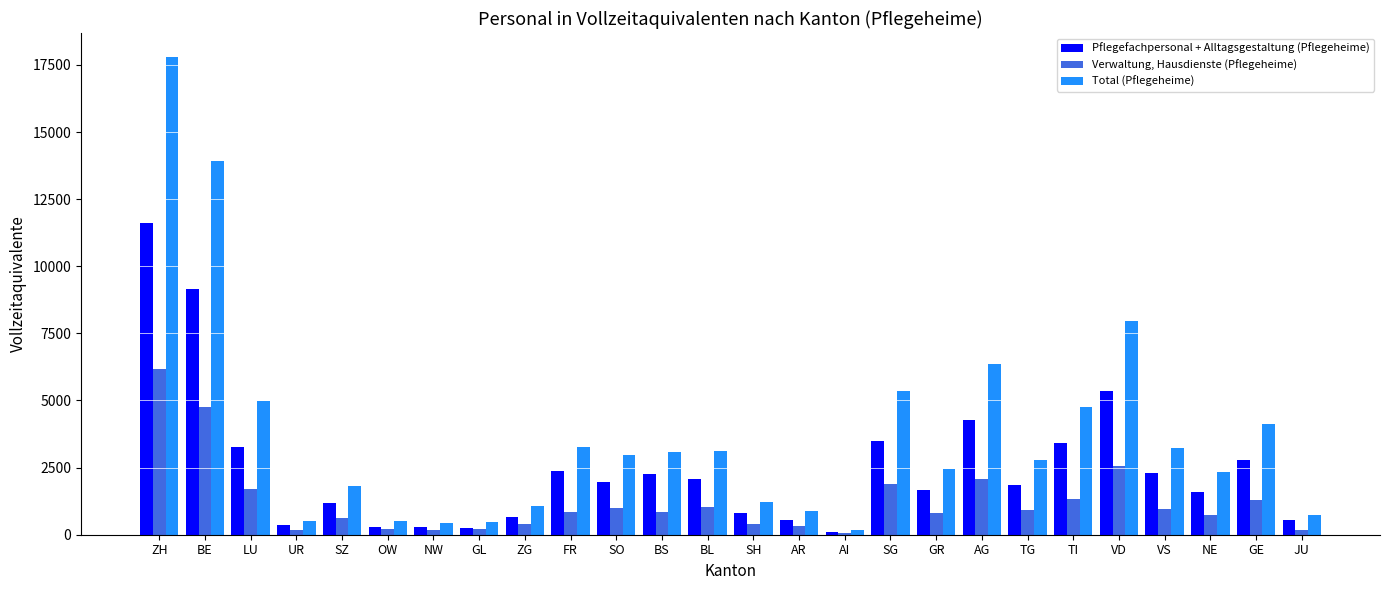

Which series changed the most between UR and VD?

Total (Pflegeheime)